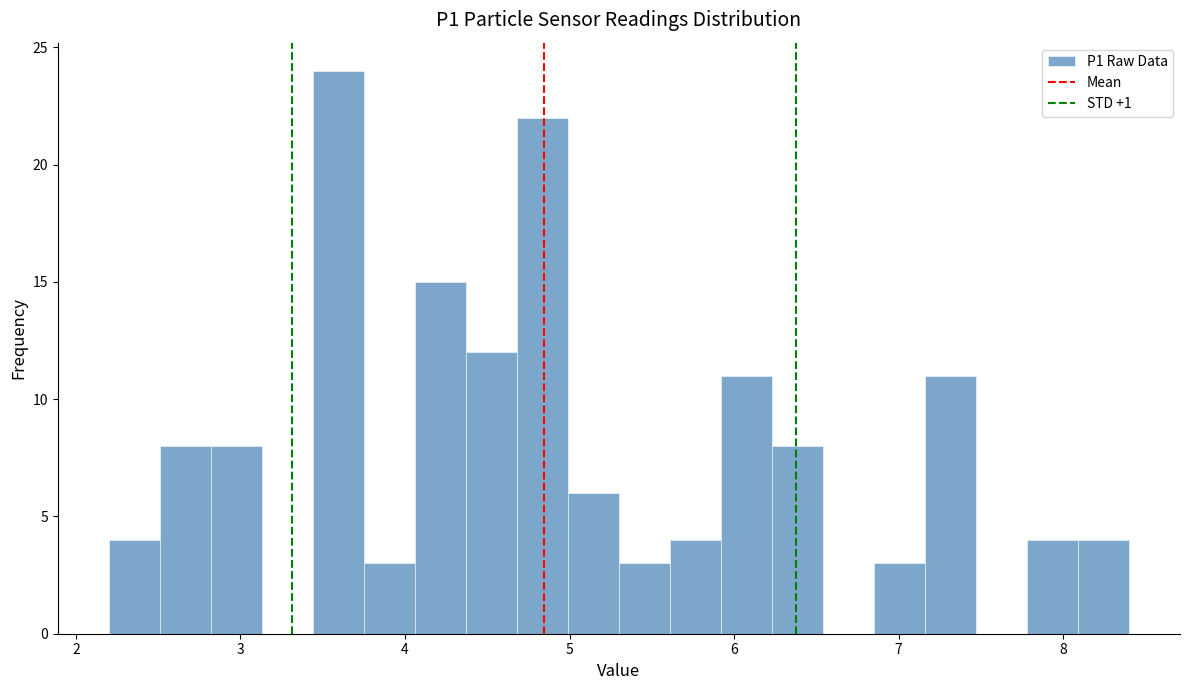

Read against the x-axis, roughly where is the centre of the tallest bar?

3.6